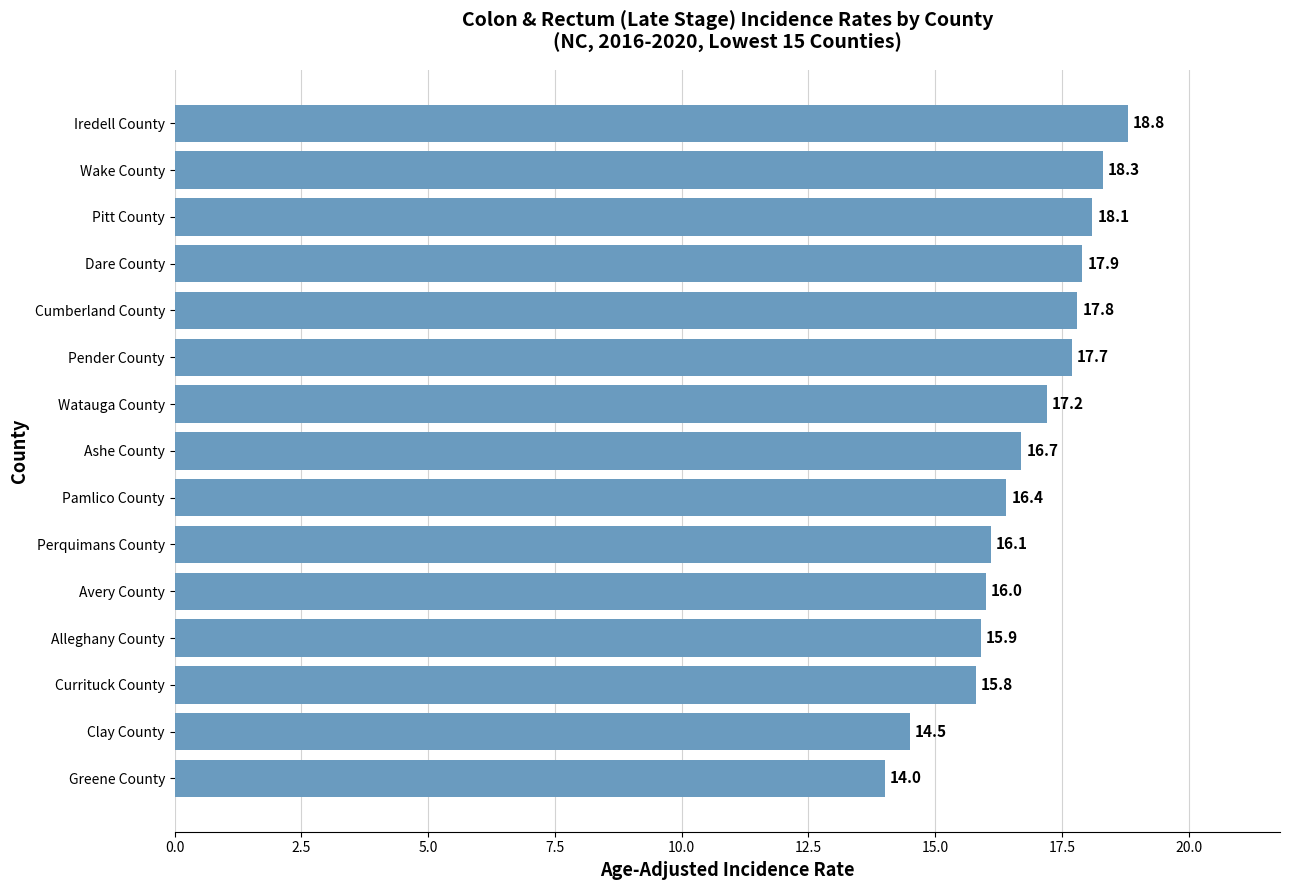

True or false: the data shows 21.4 at Alleghany County.

False